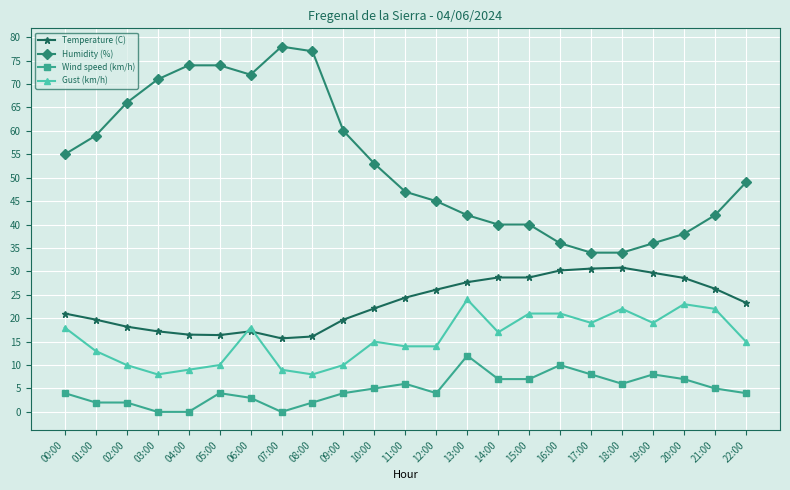

True or false: Wind speed (km/h) and Humidity (%) cross at least once.

False